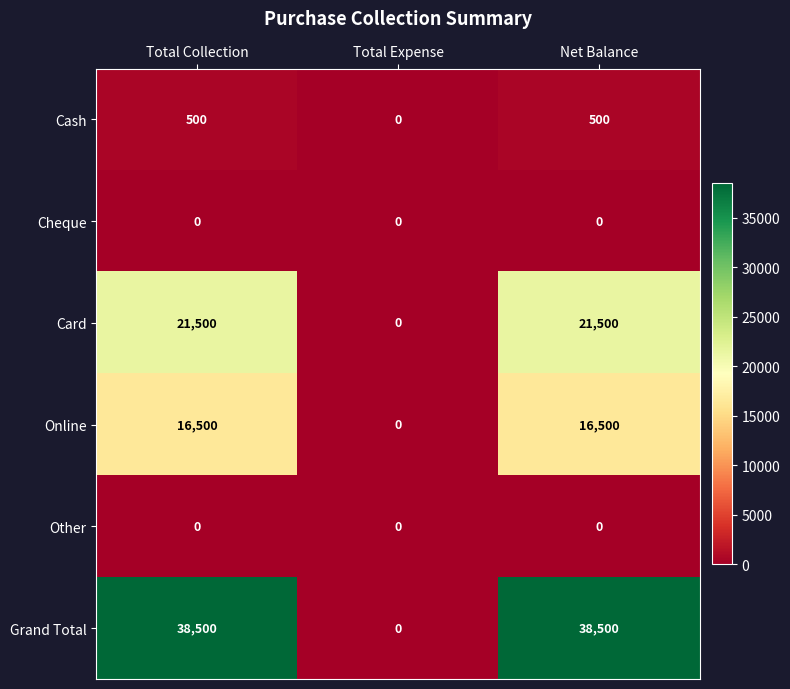

Count the Grand Total values in the range 0 to 38500.

3